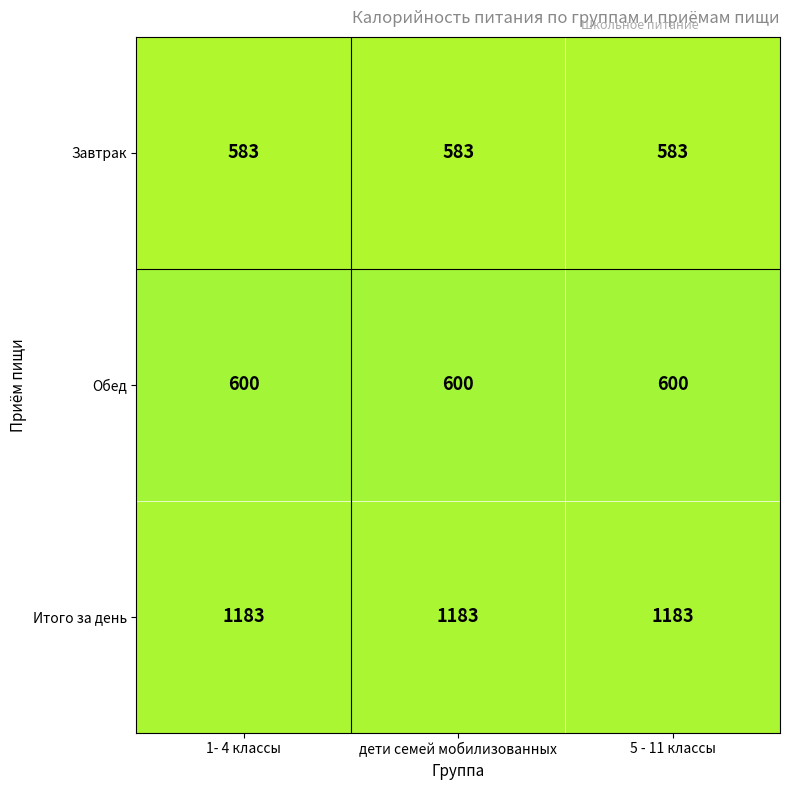

What is the average value of the Обед series?

600